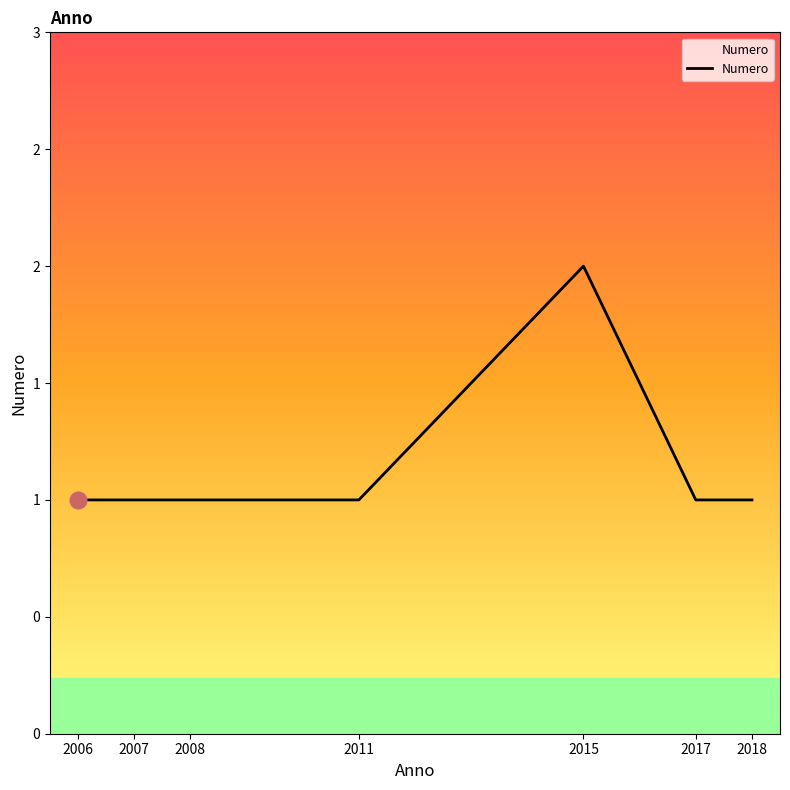

Does the chart display data point markers on the line(s)?

No